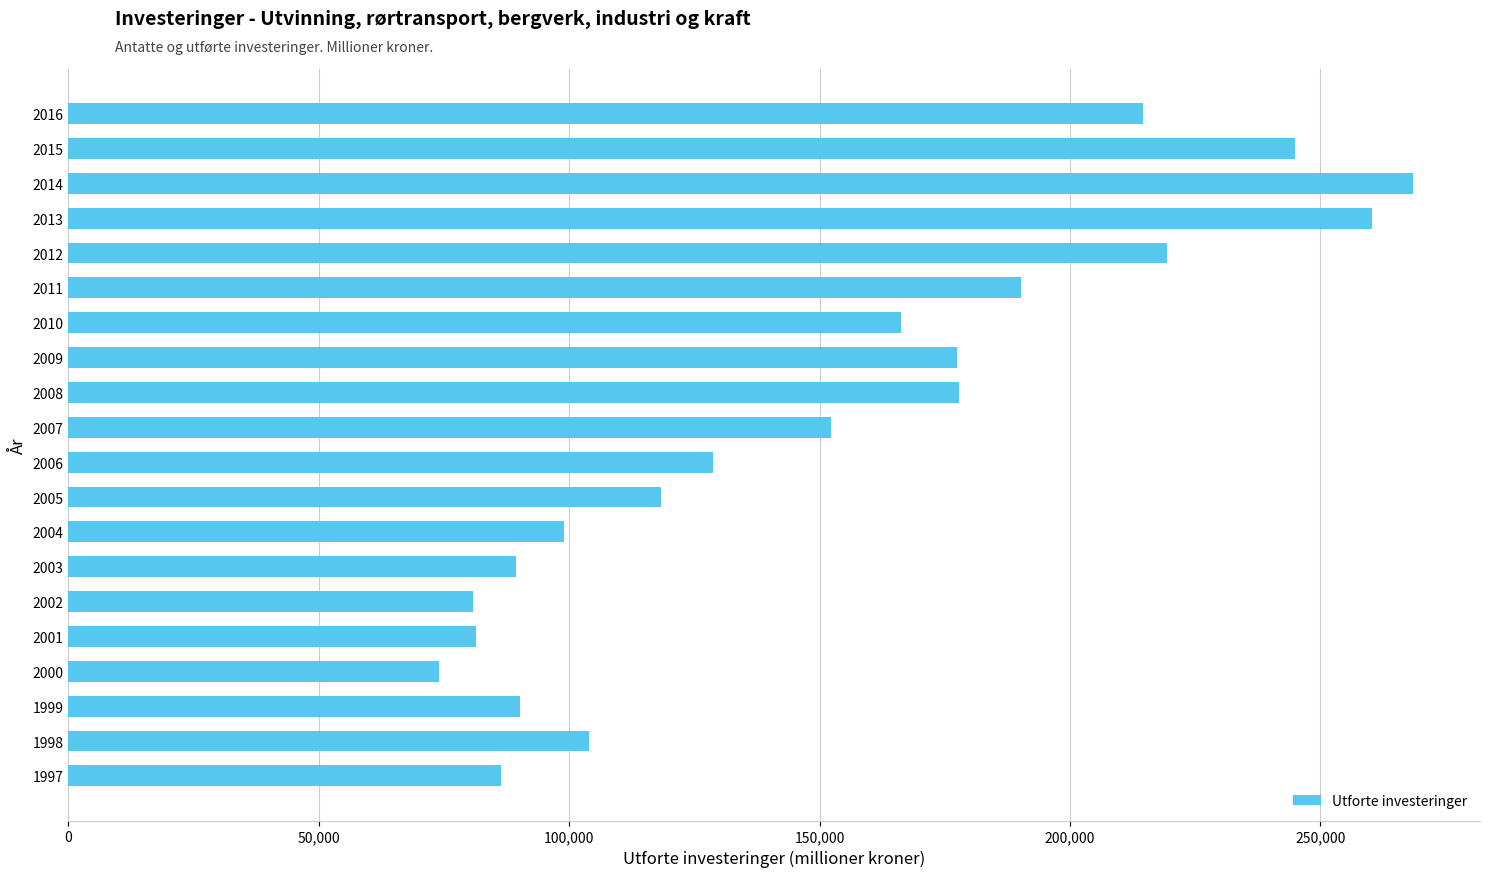

What is the change in value from 2008 to 2015?

+67177